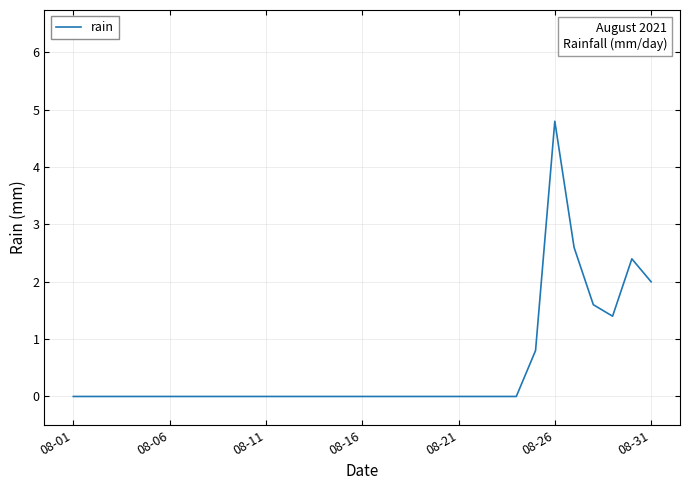

What is the difference between the maximum and minimum values?

4.8